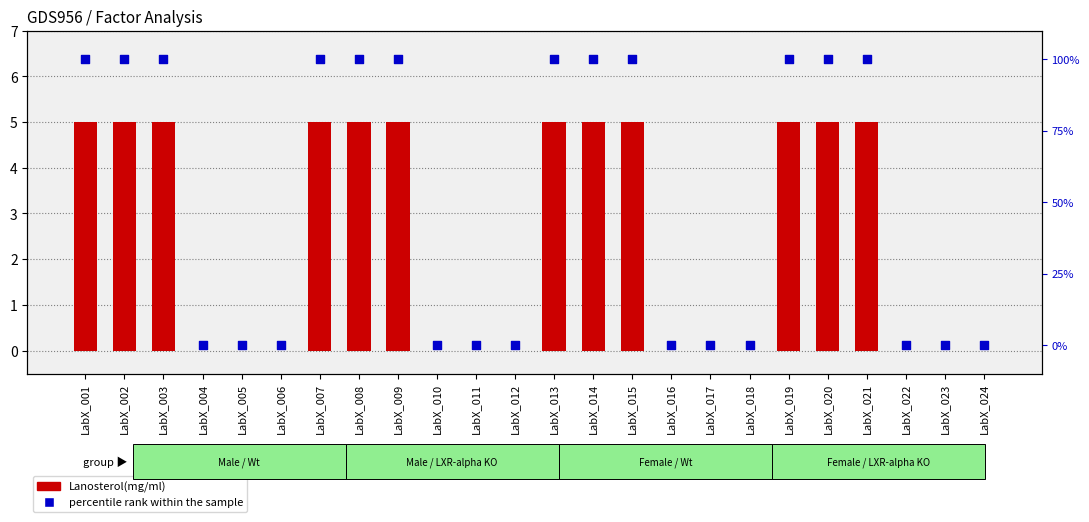

Which series contains the lowest Y value?

Lanosterol(mg/ml)